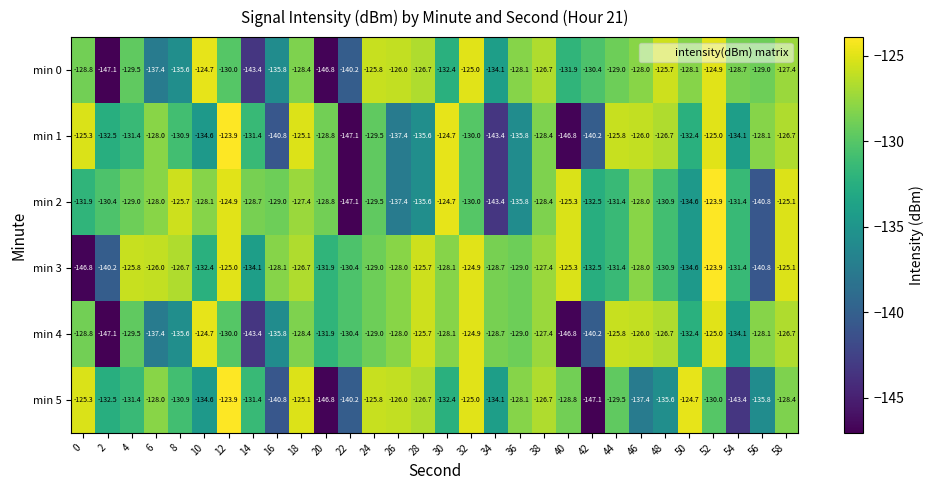

Where is min 3 nearest to the value -135?

50